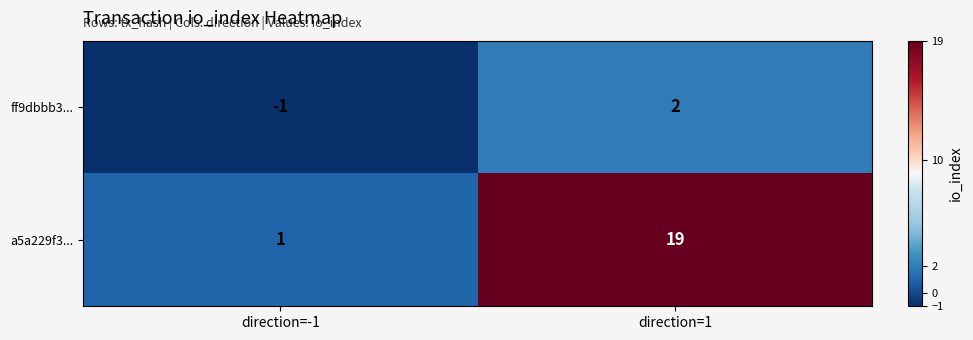

Is the value of a5a229f3... at direction=-1 greater than the value of ff9dbbb3... at direction=-1?

Yes